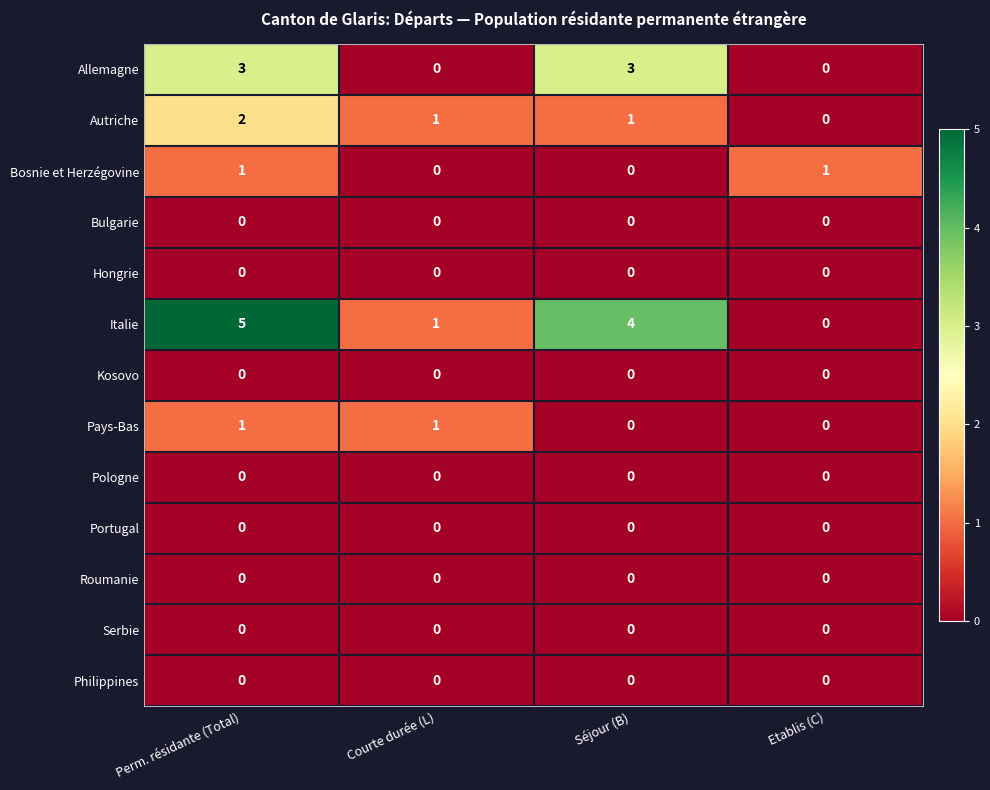

What is the sum of all Italie values?

10